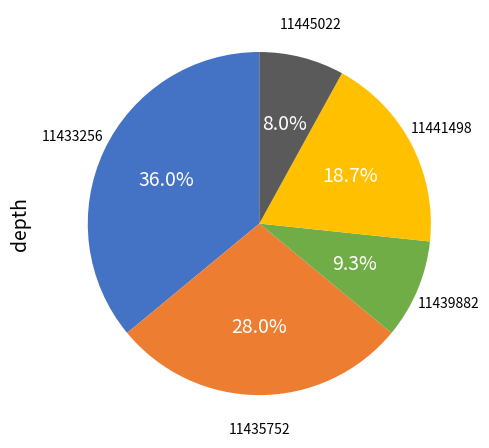

What percentage do 11441498 and 11439882 together represent?

28.0%